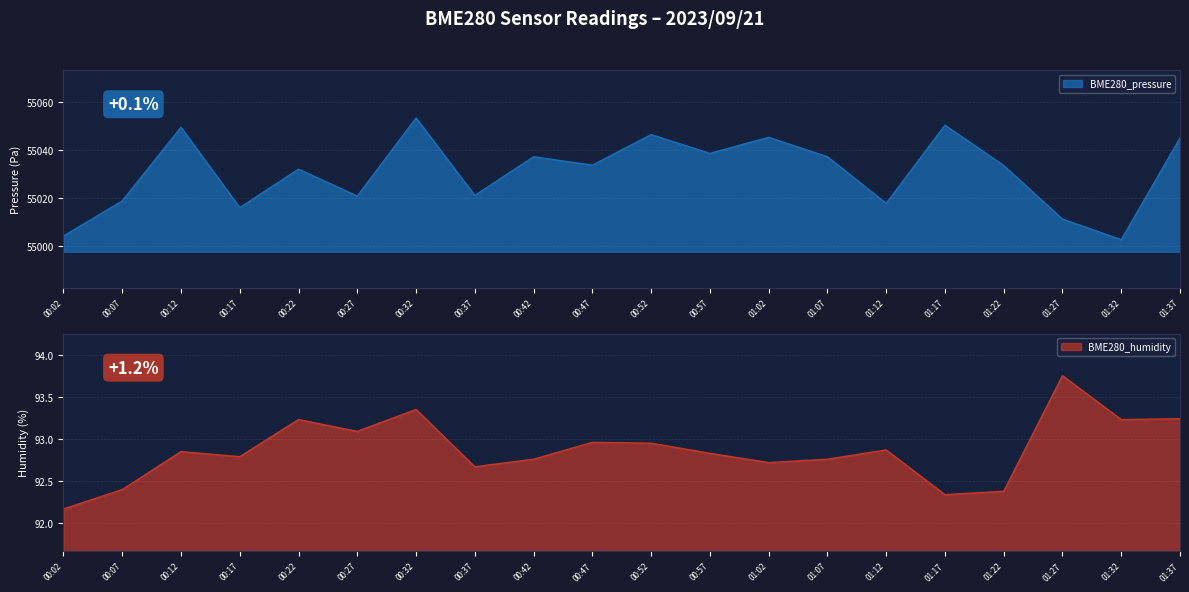

Rank the series by their maximum value, from lowest to highest.

BME280_humidity, BME280_pressure